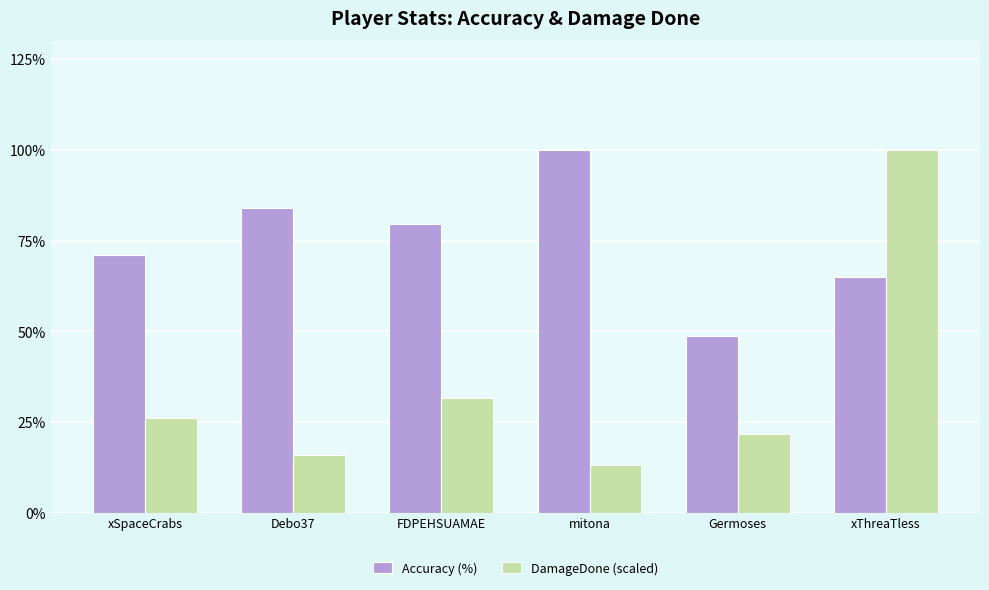

What is the value of the Accuracy (%) bar at the 6th from the left?

65.0